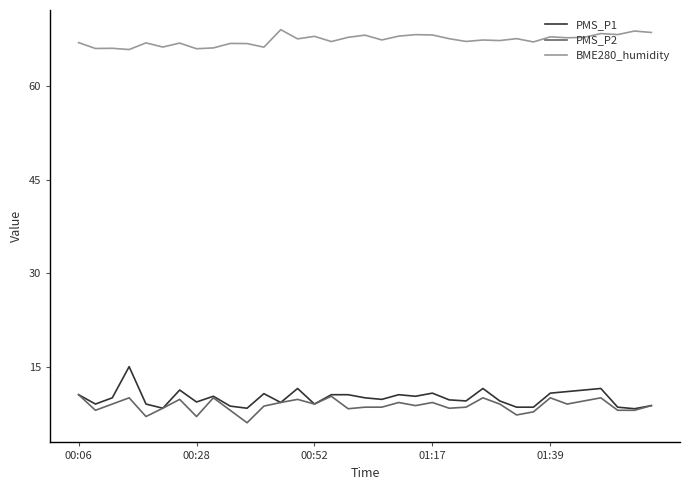

What is the minimum value for BME280_humidity?

65.9